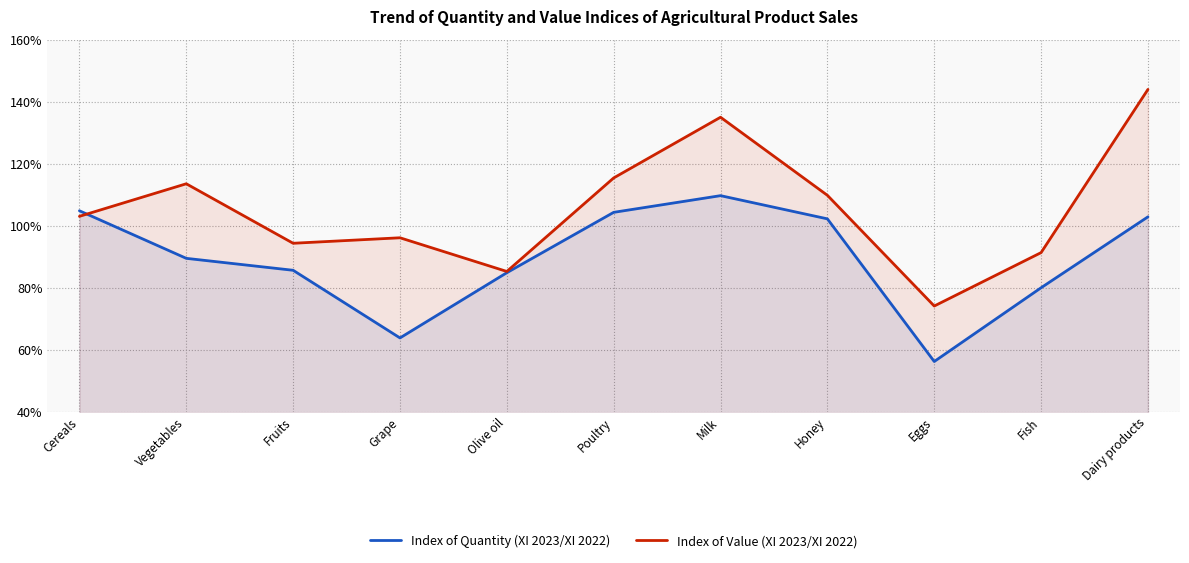

List the series in order of their peak value, highest first.

Index of Value (XI 2023/XI 2022), Index of Quantity (XI 2023/XI 2022)